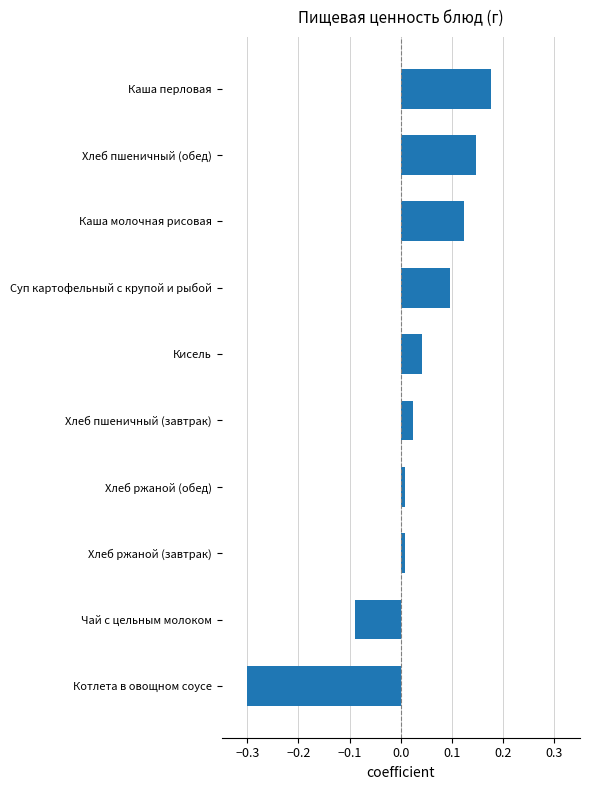

The value at Хлеб пшеничный (обед) is 0.1. True or false?

True